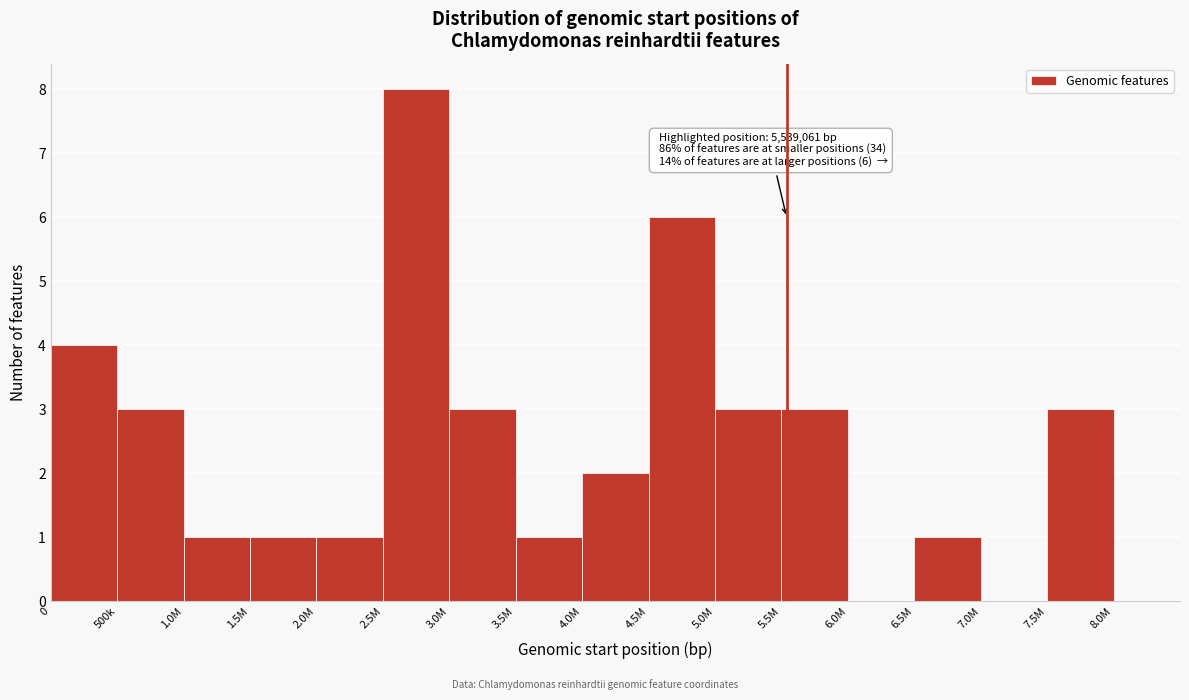

Reading left to right, extract all data points from this chart.

0=4	500k=3	1.0M=1	1.5M=1	2.0M=1	2.5M=8	3.0M=3	3.5M=1	4.0M=2	4.5M=6	5.0M=3	5.5M=3	6.0M=0	6.5M=1	7.0M=0	7.5M=3	8.0M=0